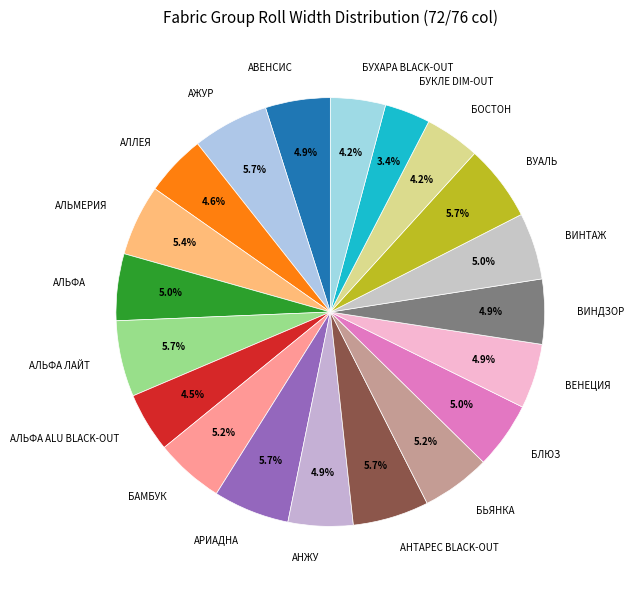

How many segments does this pie chart have?

20